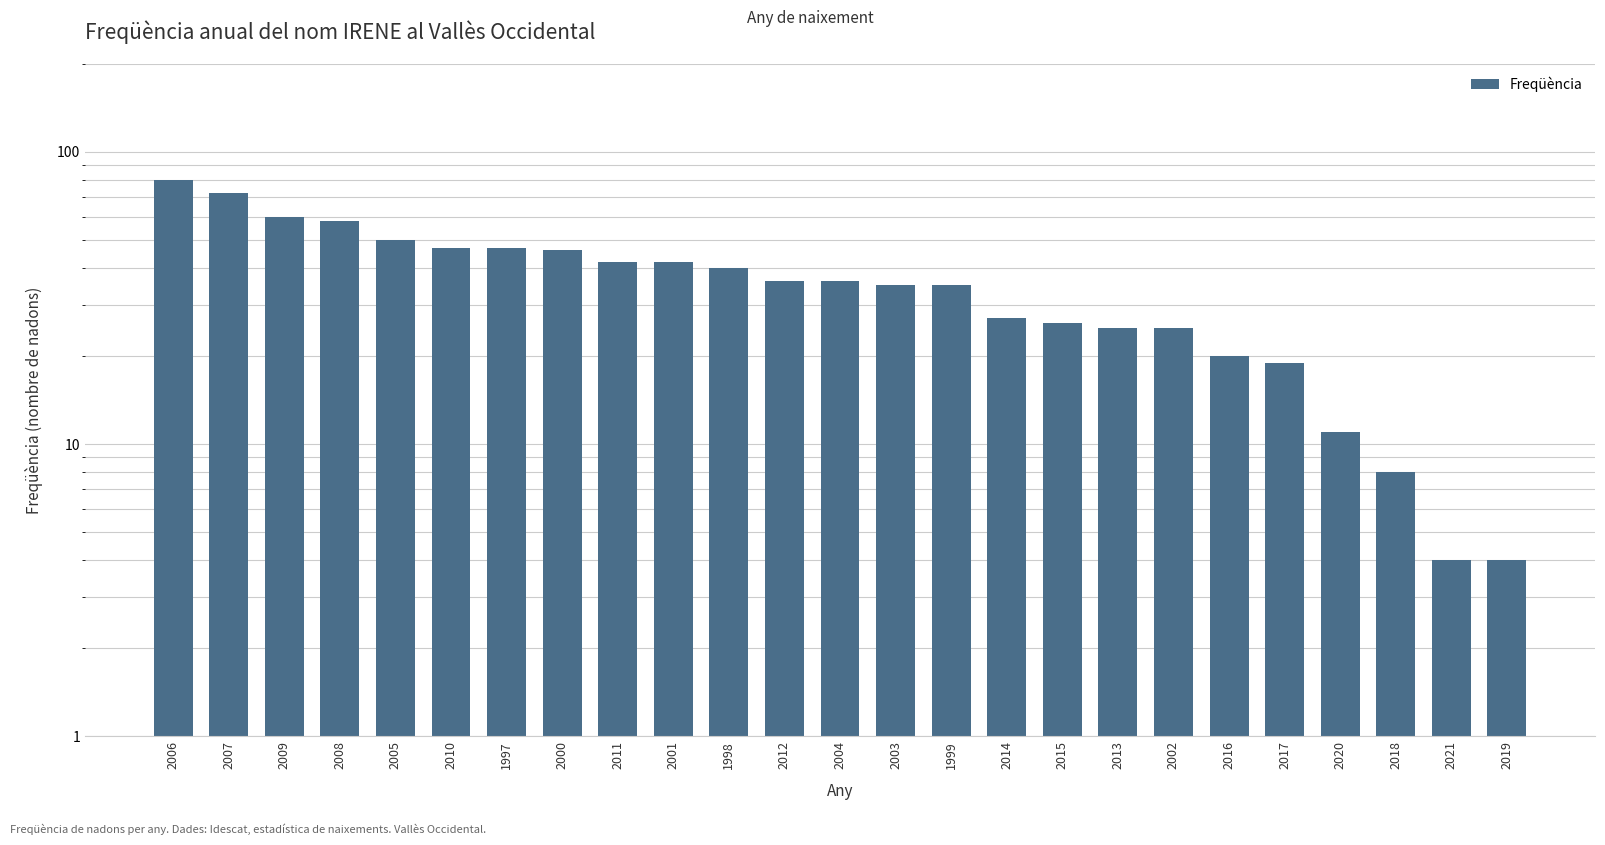

True or false: the data shows 46 at 2000.

True